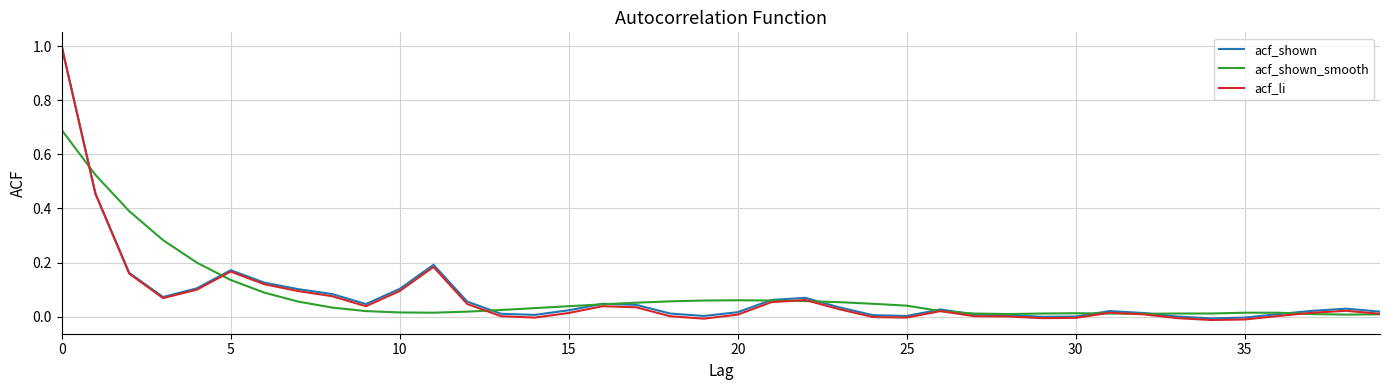

Which series has the largest range (max minus min)?

acf_li